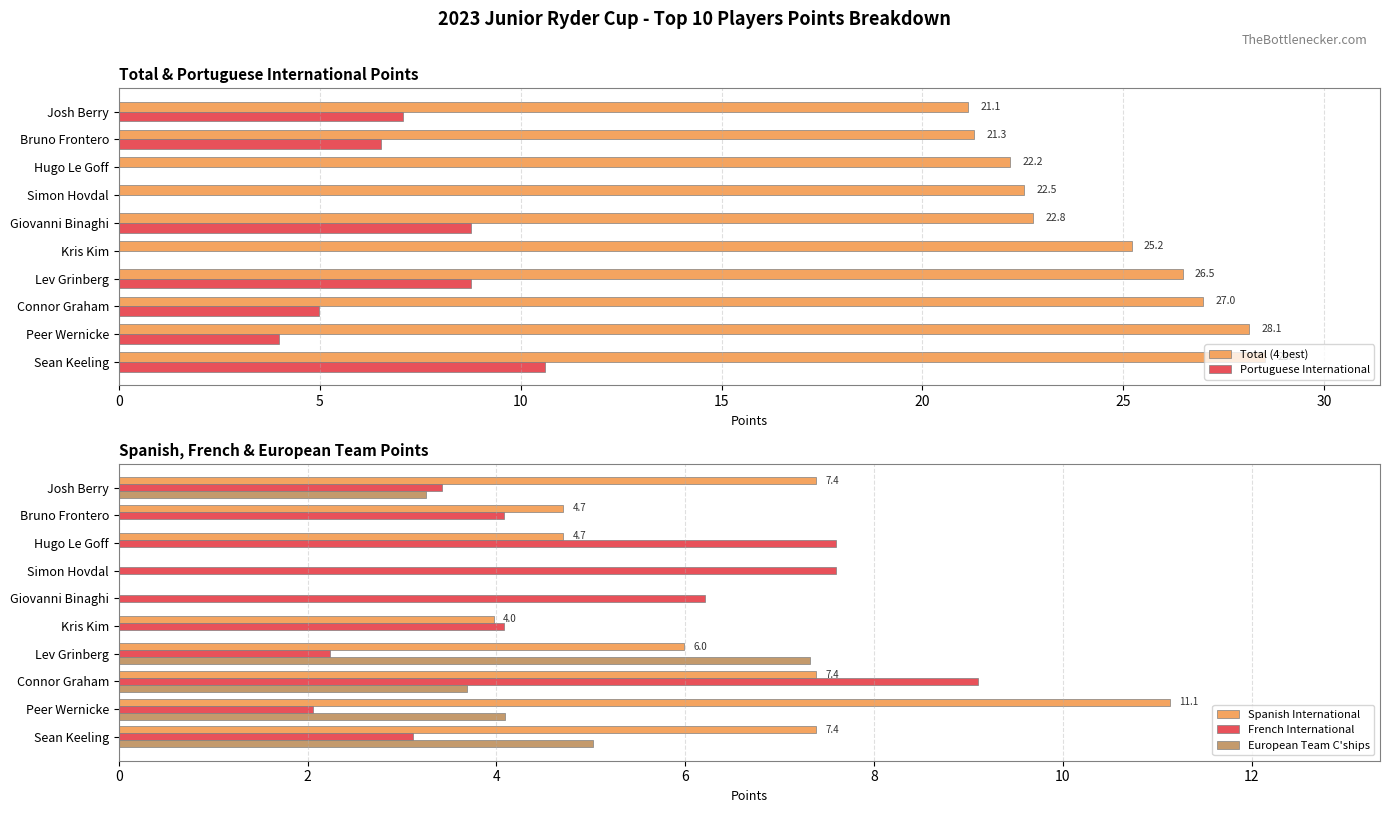

Is the value of European Team C'ships at Connor Graham greater than the value of French International at Hugo Le Goff?

No